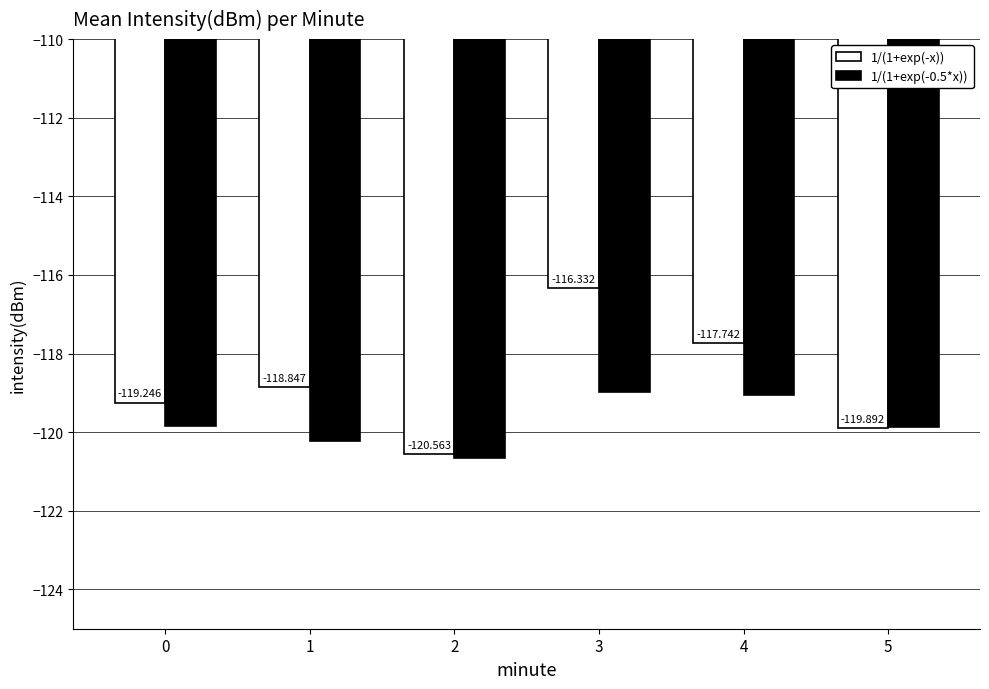

Read the 1/(1+exp(-0.5*x)) value at 3.

-119.0